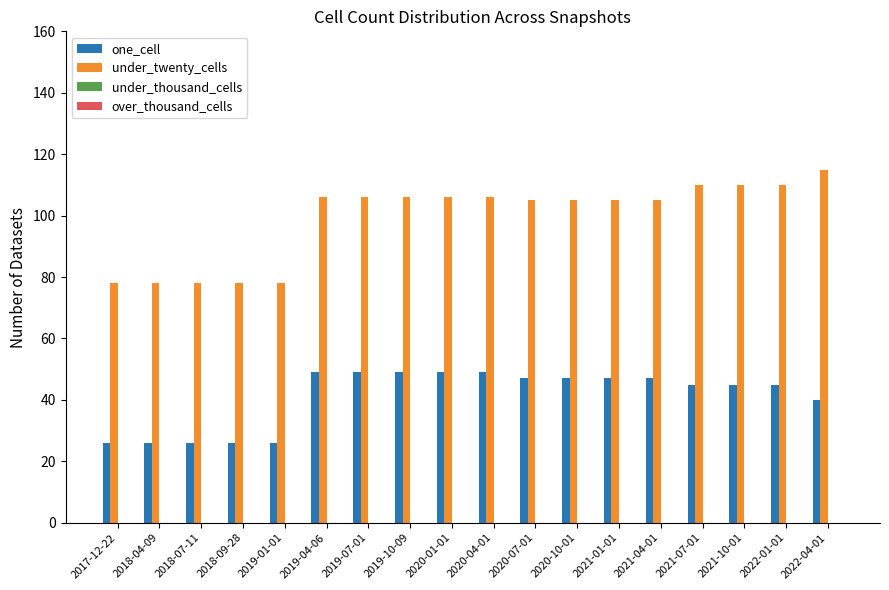

How many bars are there in each group?

2